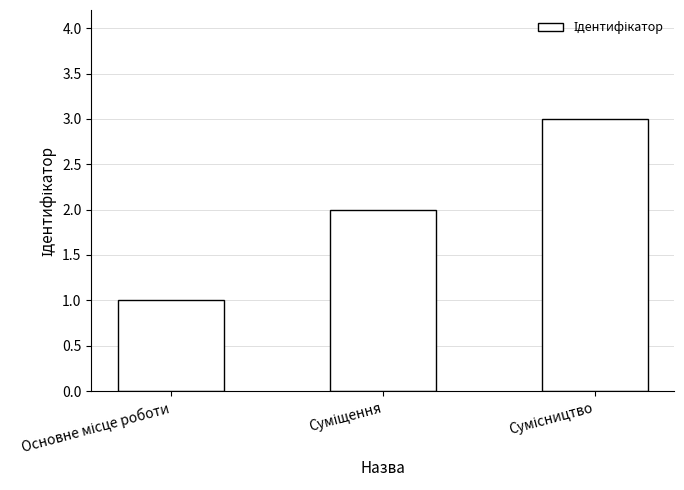

Reading left to right, what are all the values shown in this chart?

1	2	3